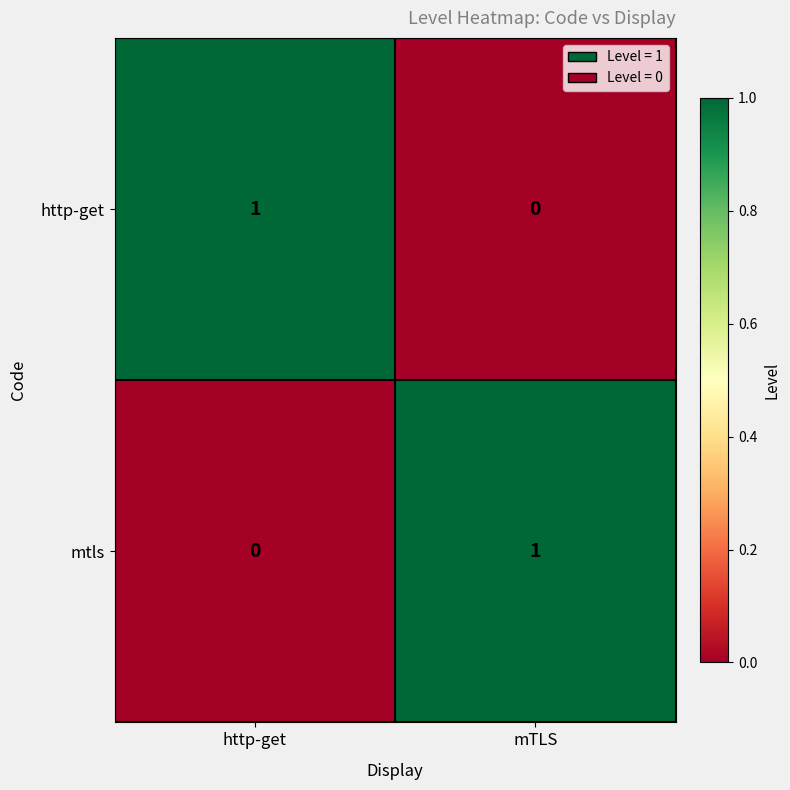

At how many categories does at least one series exceed 0?

2